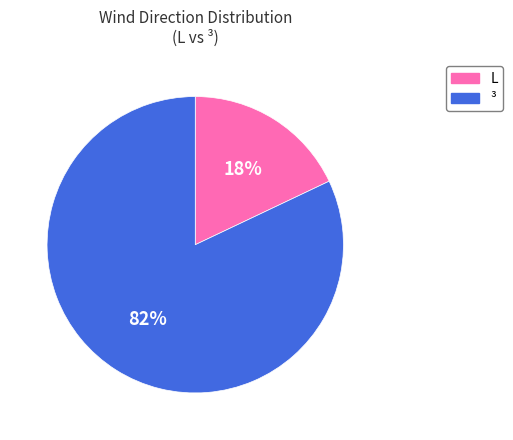

Which category has the smallest portion of the pie?

L